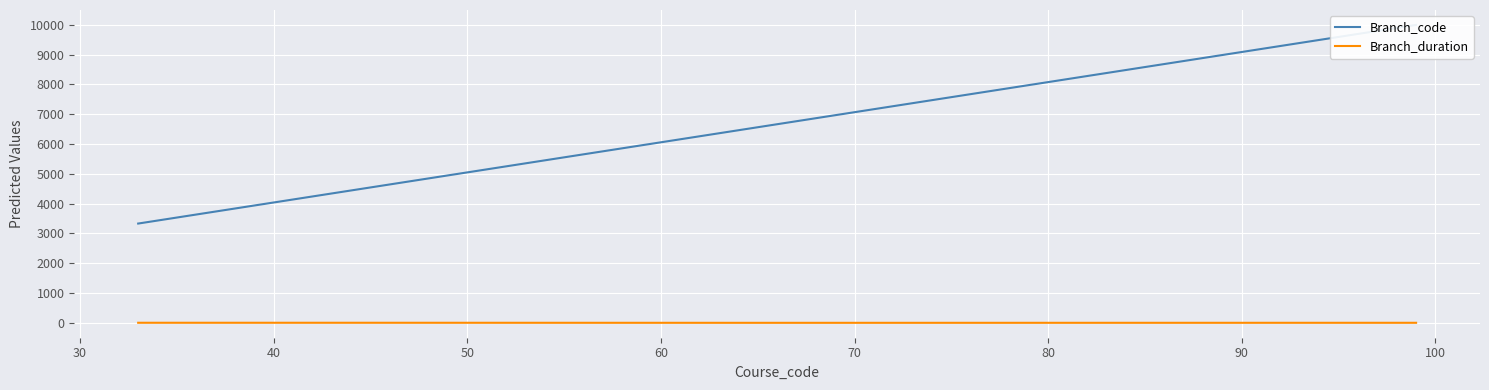

What is the average value of the Branch_duration series?

3